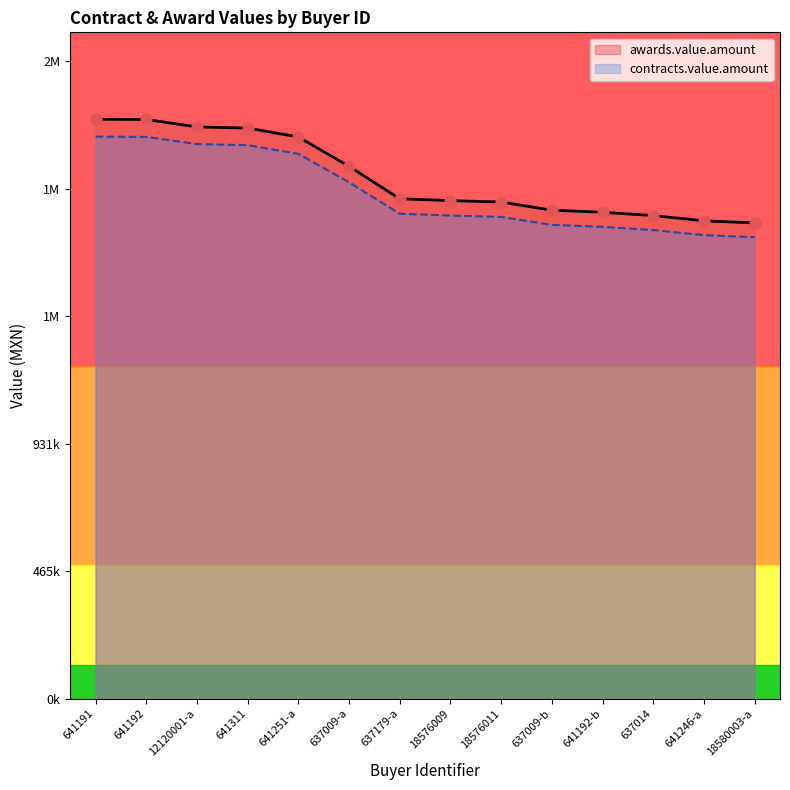

Which series has the widest spread of Y values?

awards.value.amount